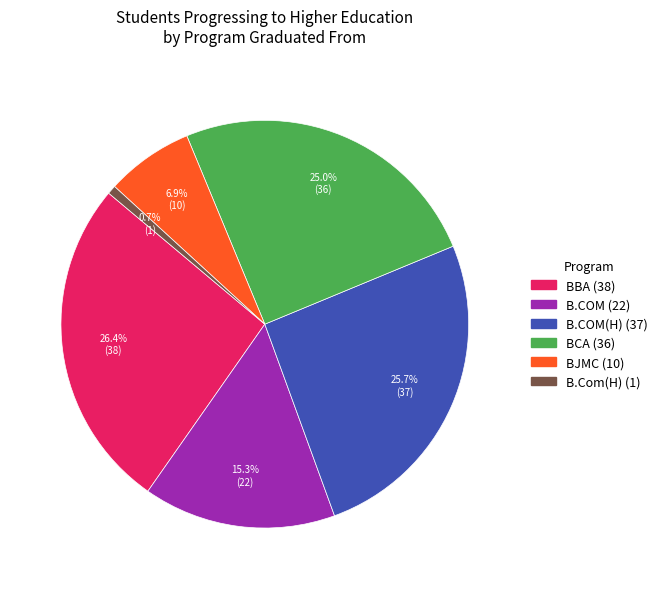

To the nearest percent, what is the average slice percentage?

17%